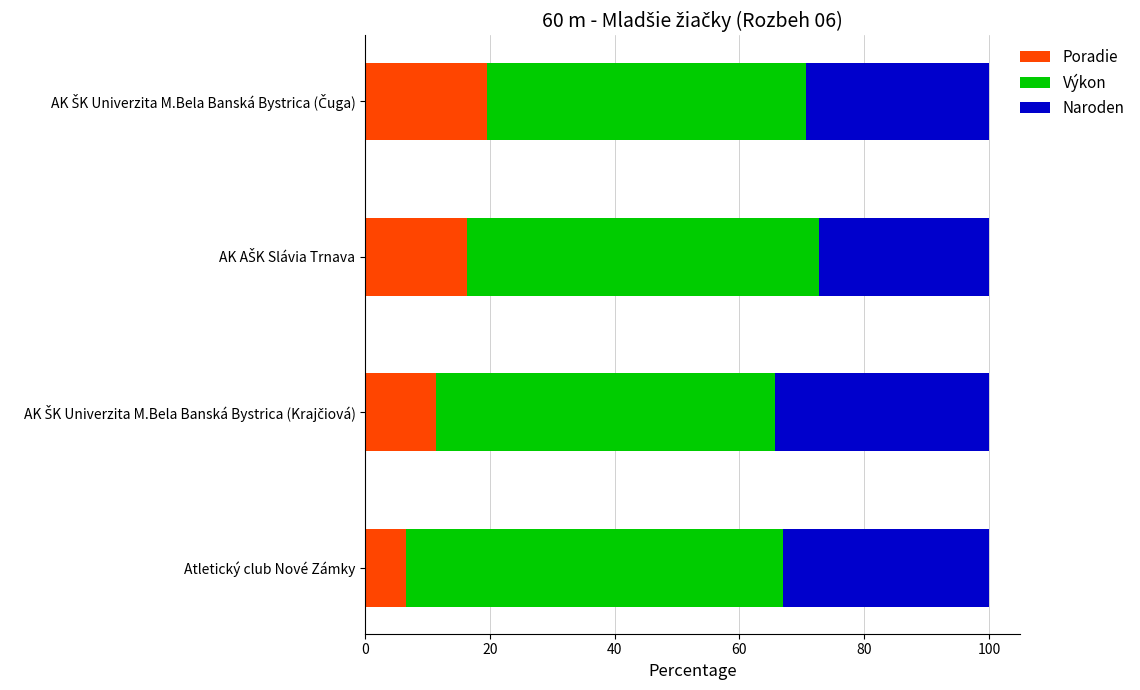

What is the difference between the maximum and minimum values in the Poradie series?

13.0